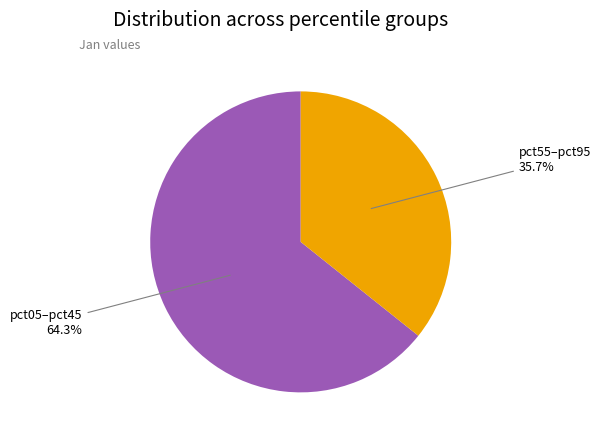

Is there a majority slice in this chart?

Yes